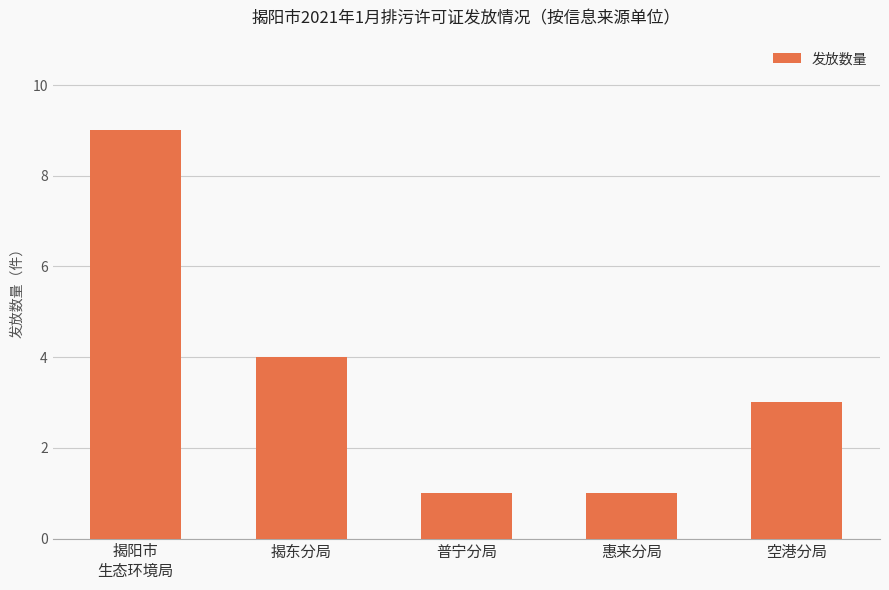

How many series are shown in this chart?

1